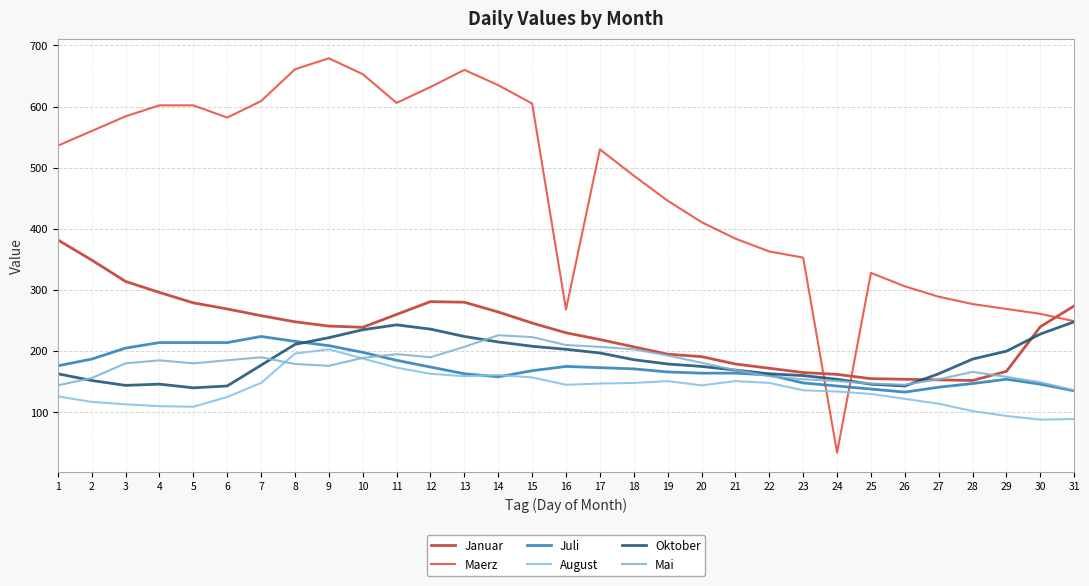

Reading left to right, what are all the values shown in this chart?

Januar: 1=382	2=349	3=314	4=296	5=279	6=269	7=258	8=248	9=241	10=239	11=260	12=281	13=280	14=264	15=246	16=230	17=219	18=207	19=195	20=191	21=179	22=172	23=165	24=162	25=155	26=154	27=153	28=152	29=167	30=240	31=274
Maerz: 1=536	2=560	3=584	4=602	5=602	6=582	7=609	8=661	9=679	10=653	11=606	12=632	13=660	14=635	15=605	16=268	17=530	18=487	19=446	20=411	21=384	22=363	23=353	24=34	25=328	26=306	27=289	28=277	29=269	30=261	31=249
Juli: 1=176	2=187	3=205	4=214	5=214	6=214	7=224	8=216	9=209	10=198	11=185	12=174	13=163	14=158	15=168	16=175	17=173	18=171	19=166	20=164	21=164	22=161	23=148	24=143	25=138	26=133	27=141	28=147	29=154	30=146	31=135
August: 1=126	2=117	3=113	4=110	5=109	6=125	7=148	8=196	9=203	10=188	11=173	12=163	13=159	14=161	15=157	16=145	17=147	18=148	19=151	20=144	21=151	22=148	23=136	24=134	25=130	26=122	27=114	28=102	29=94	30=88	31=89
Oktober: 1=163	2=152	3=144	4=146	5=140	6=143	7=177	8=211	9=222	10=235	11=243	12=236	13=224	14=215	15=208	16=203	17=197	18=186	19=179	20=175	21=169	22=163	23=160	24=154	25=146	26=143	27=163	28=187	29=200	30=228	31=248
Mai: 1=144	2=156	3=180	4=185	5=180	6=185	7=190	8=179	9=176	10=189	11=195	12=190	13=207	14=226	15=223	16=210	17=207	18=203	19=193	20=181	21=169	22=159	23=154	24=151	25=147	26=145	27=154	28=166	29=158	30=149	31=136